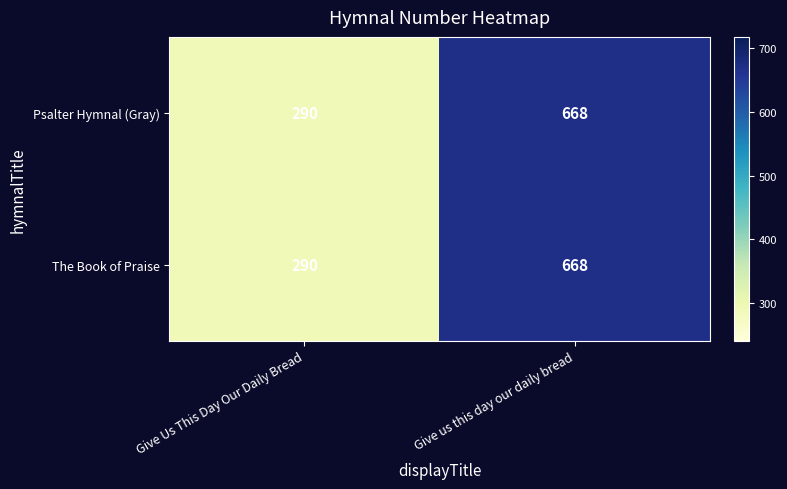

At which category is the sum across all series the highest?

Give us this day our daily bread